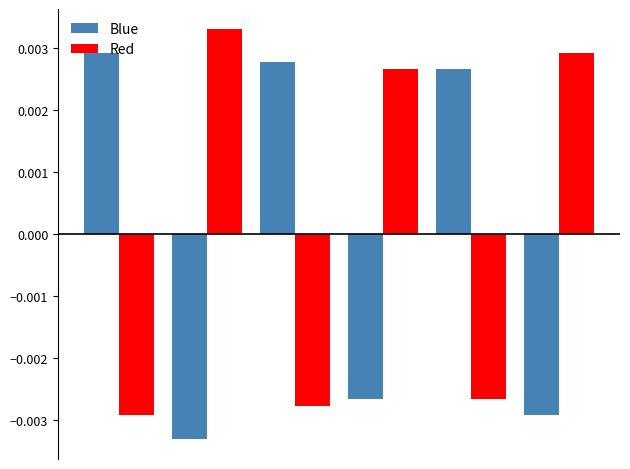

Rank the series by their maximum value, from lowest to highest.

Blue, Red